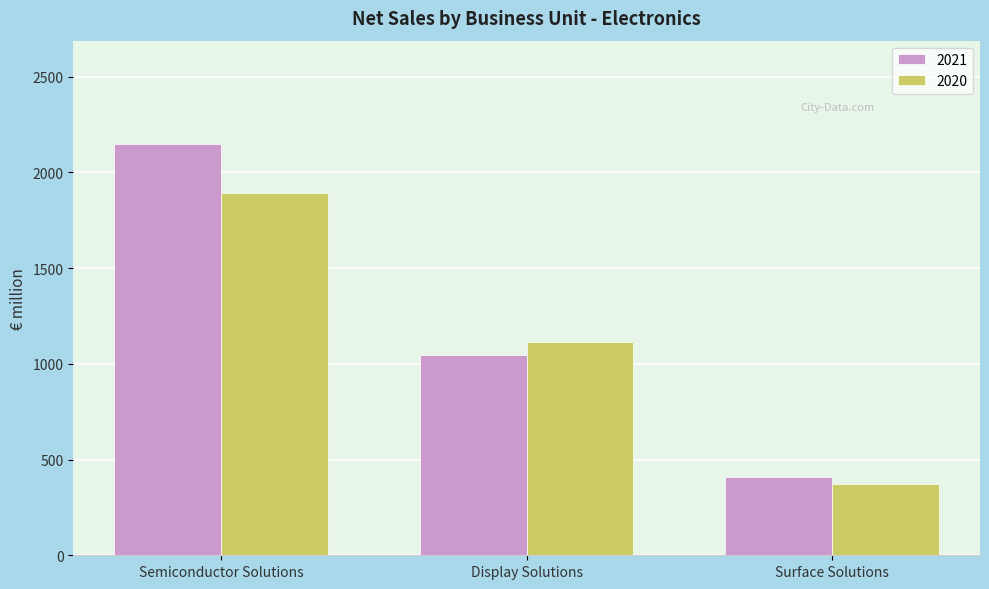

Which category has the lowest value in the 2021 series?

Surface Solutions